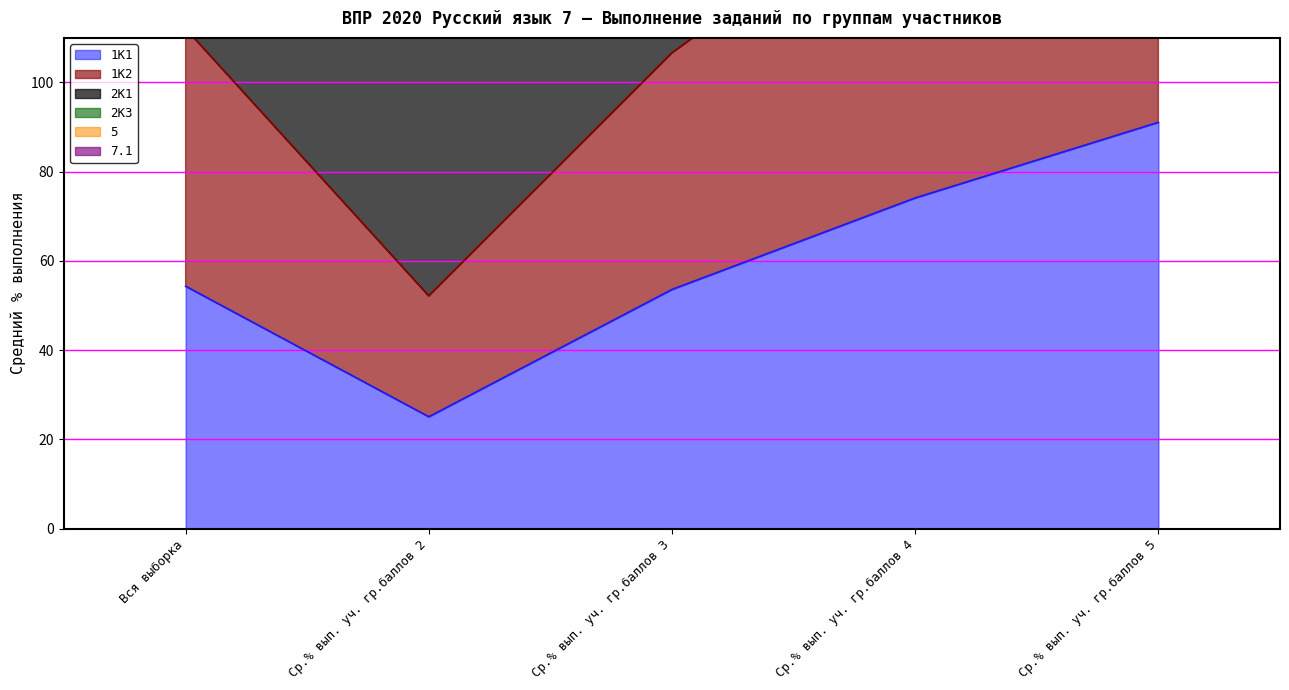

How many interior local valleys does the 1K1 series have?

1